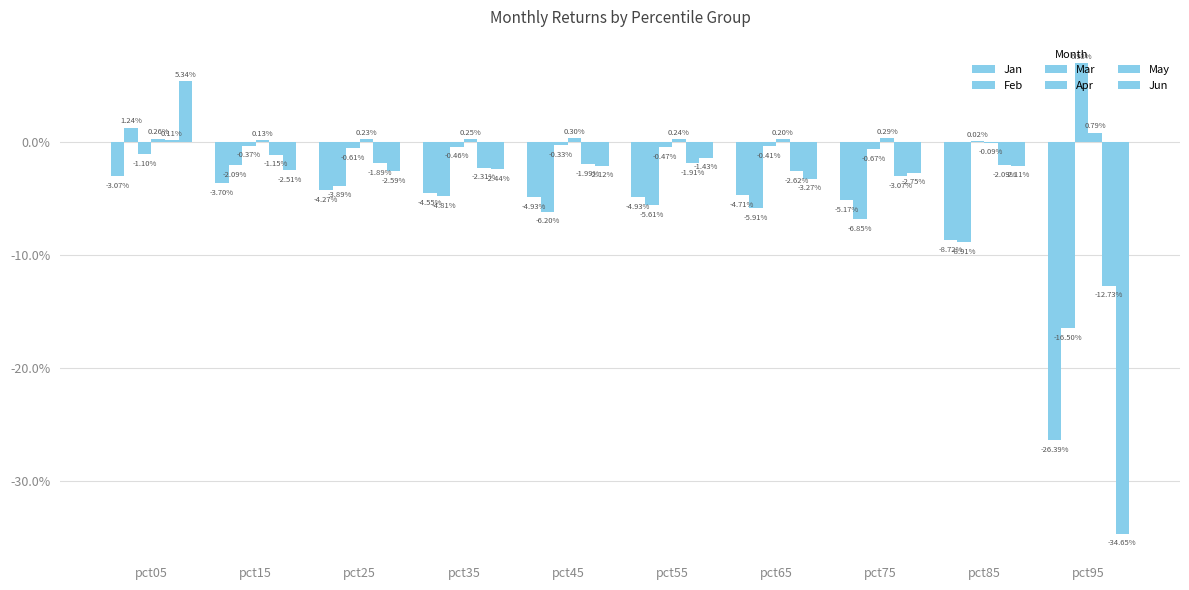

Which series has the largest range (max minus min)?

Jun